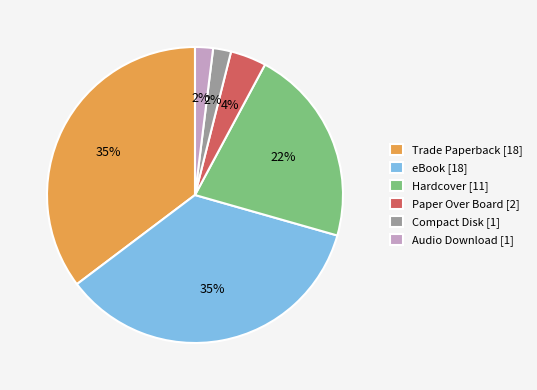

Count the number of slices in the pie.

6